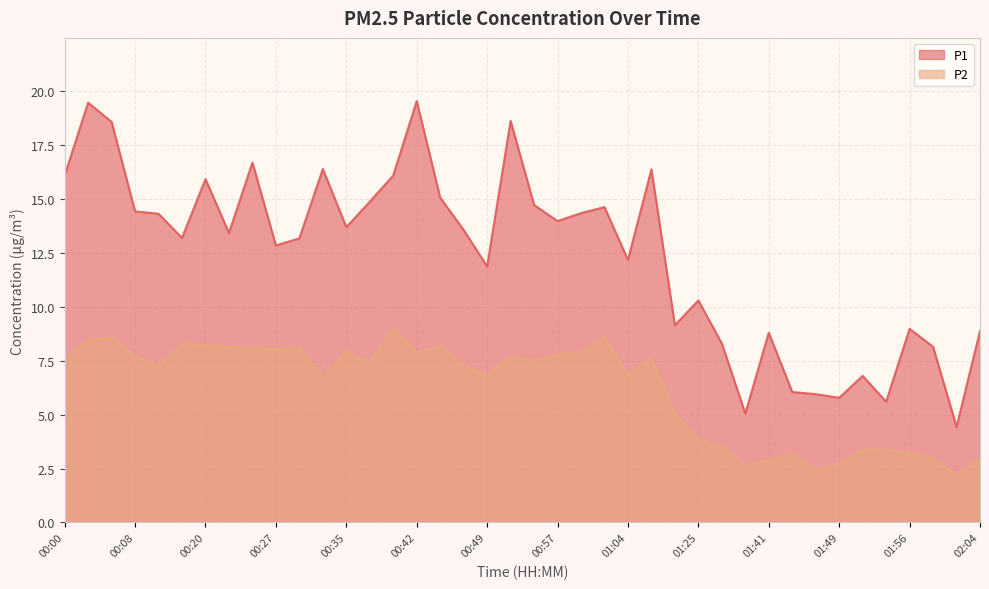

What position from the right is 01:25?

13